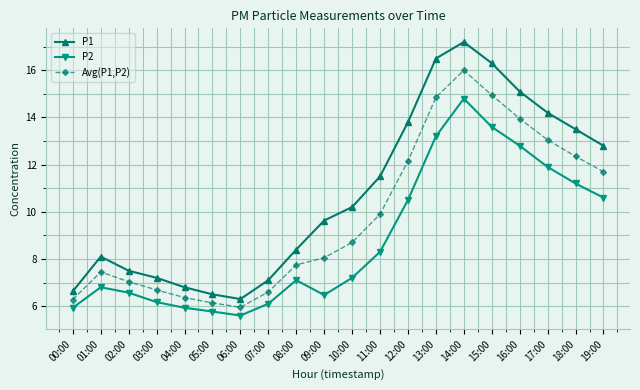

What is the maximum value shown in the chart?

17.2